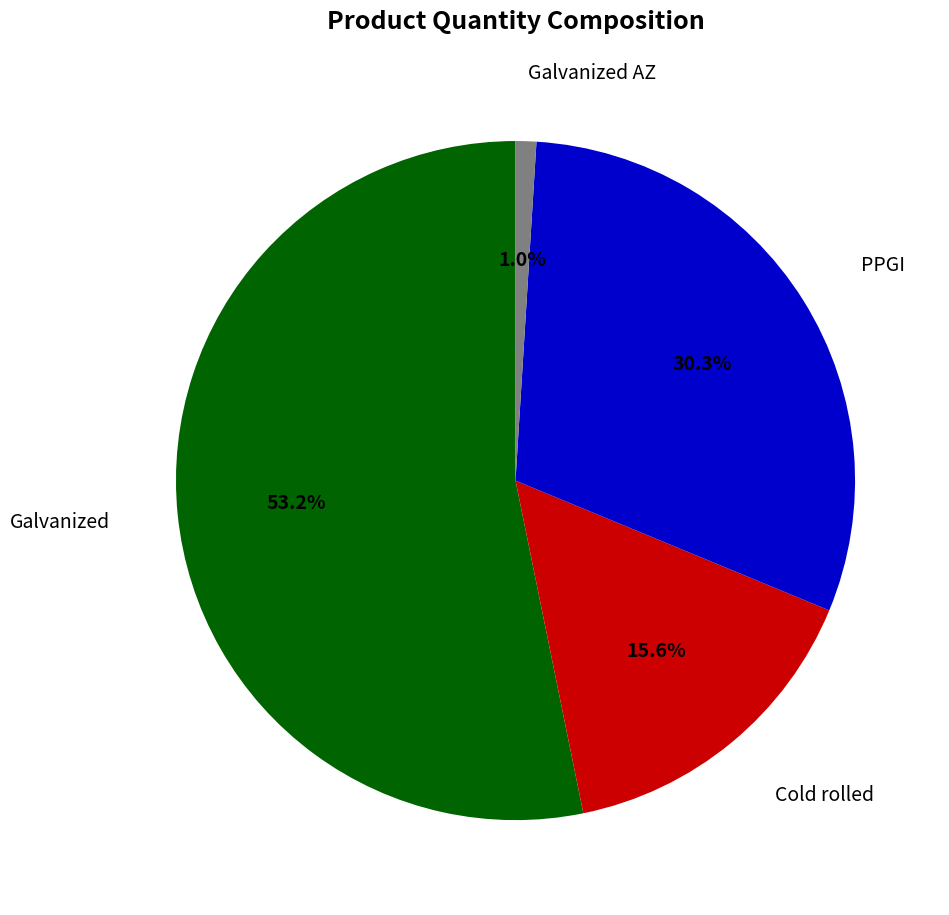

How many segments does this pie chart have?

4